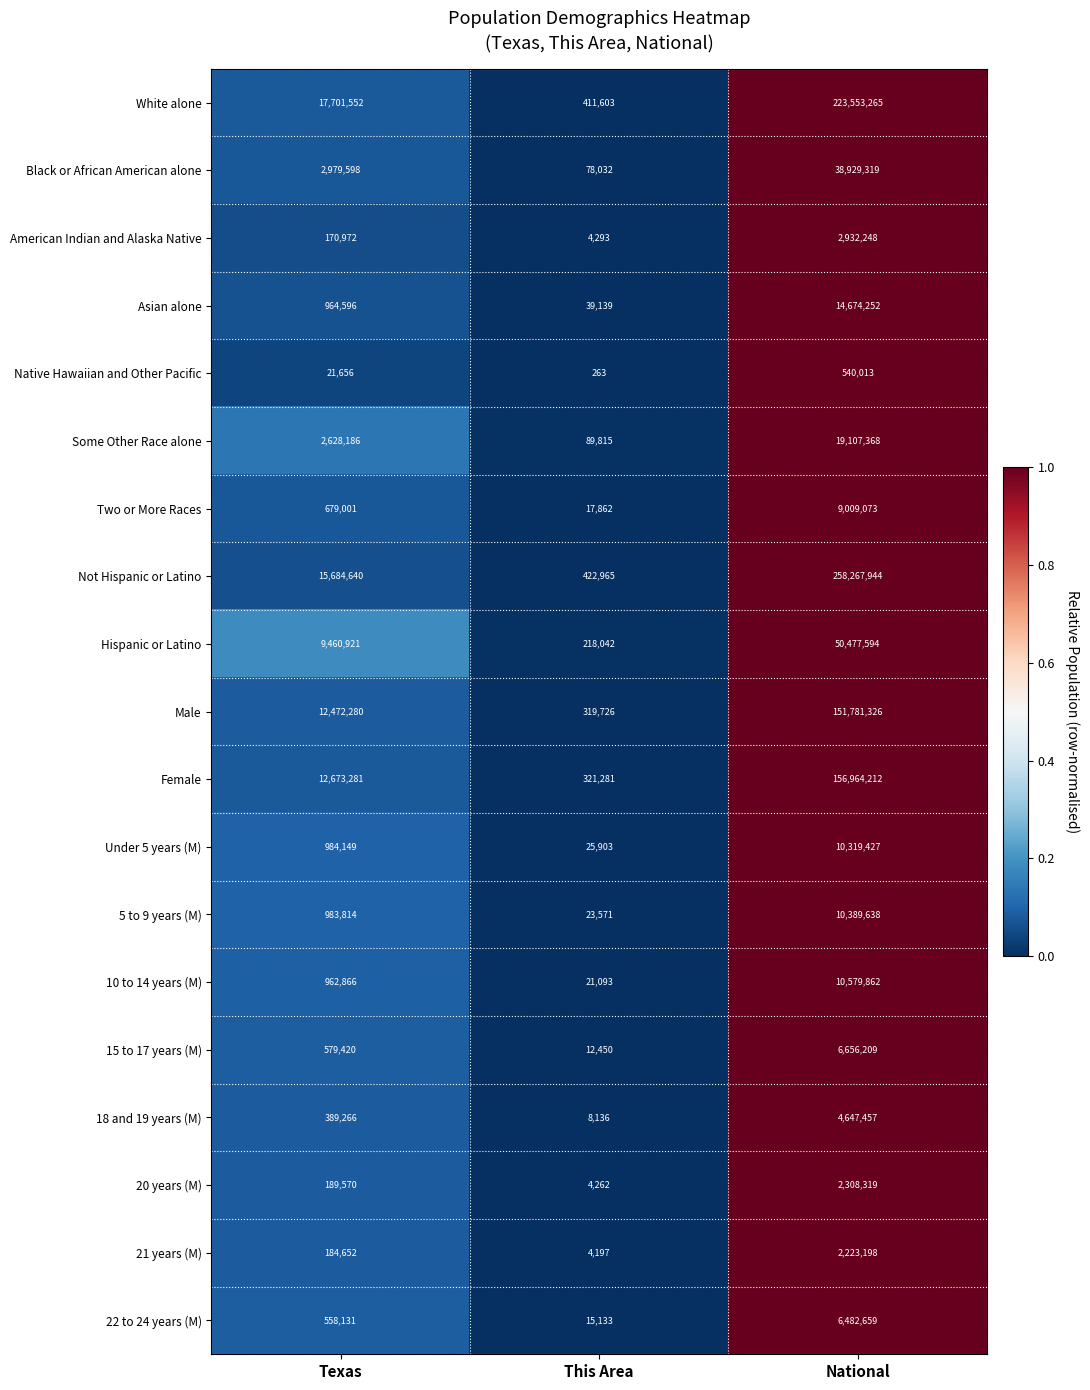

Where is 21 years (M) nearest to the value 1113697?

Texas